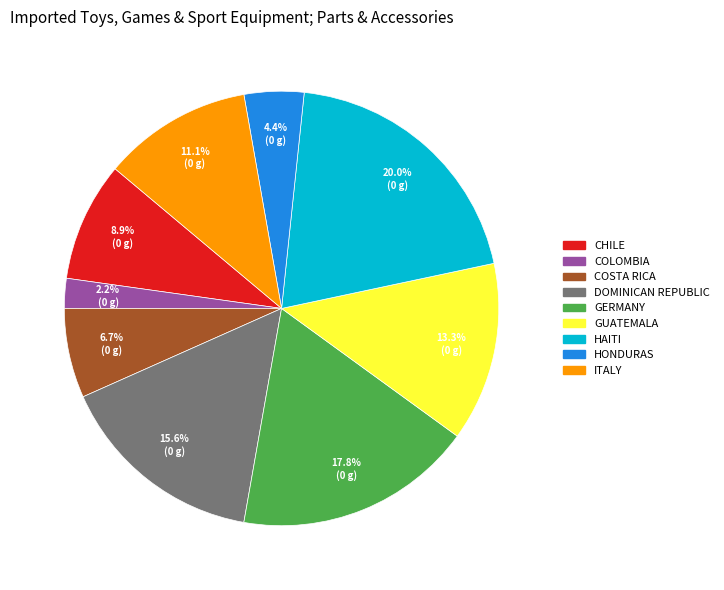

Is there any slice that represents more than half of the pie?

No